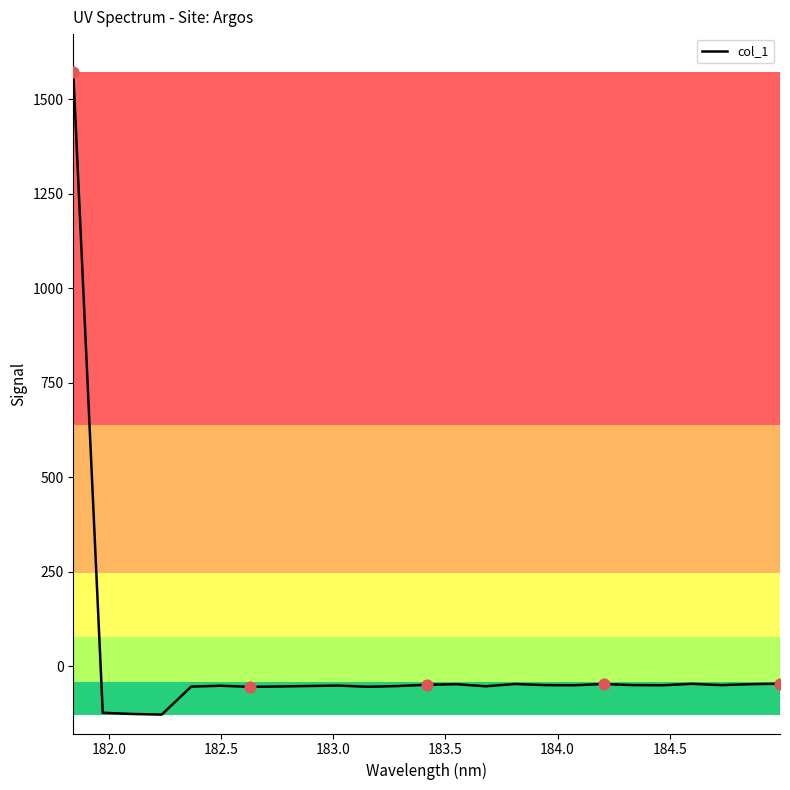

What is the difference between the maximum and minimum values?

1700.5